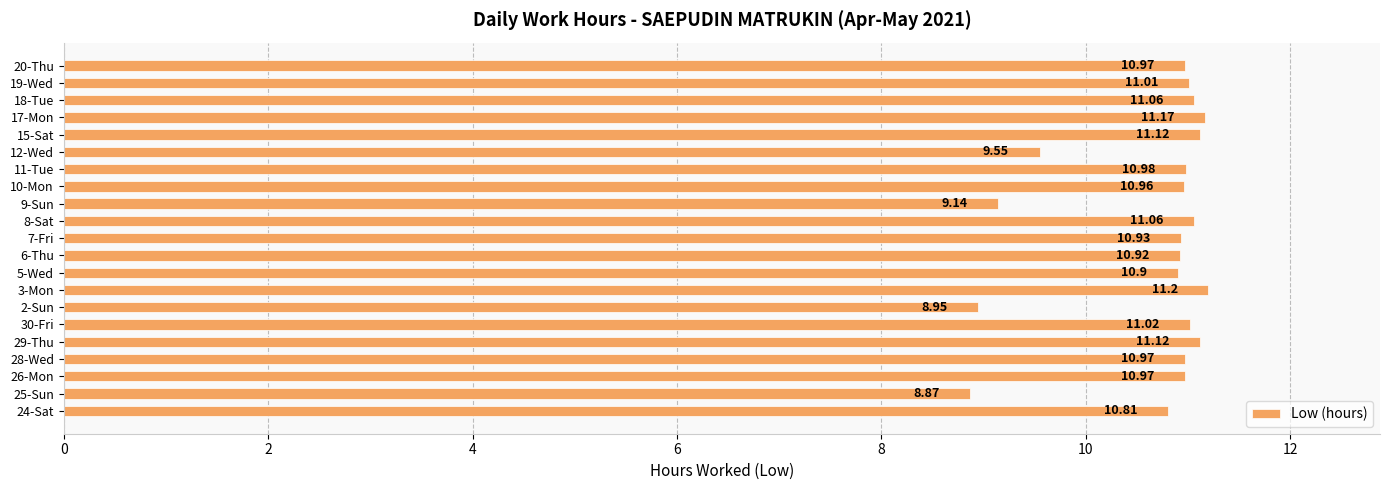

Which label corresponds to the smallest value in the chart?

25-Sun